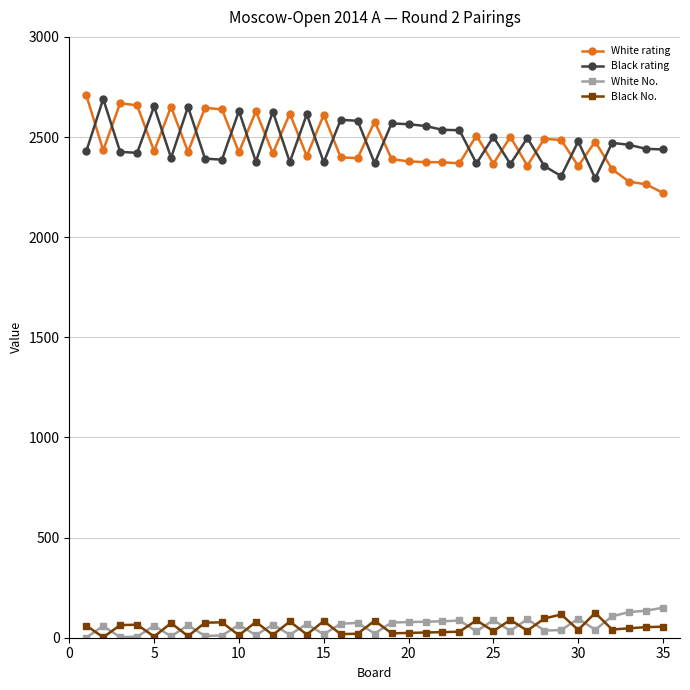

Which series has the largest range (max minus min)?

White rating